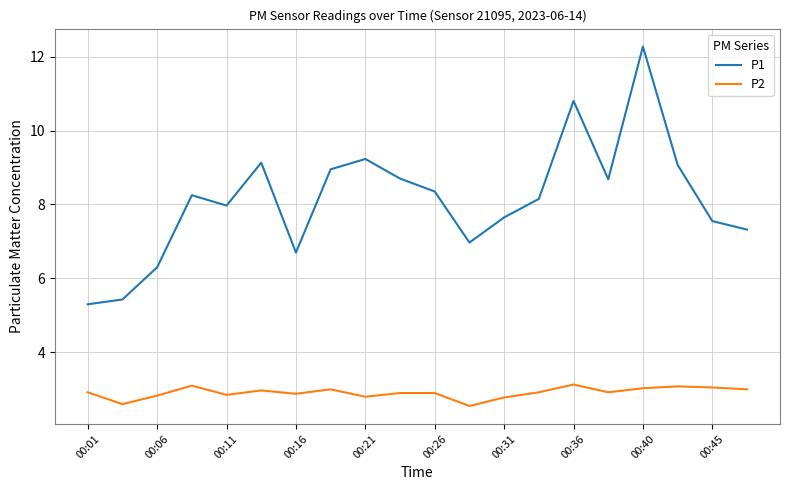

Which series has the widest spread of values?

P1